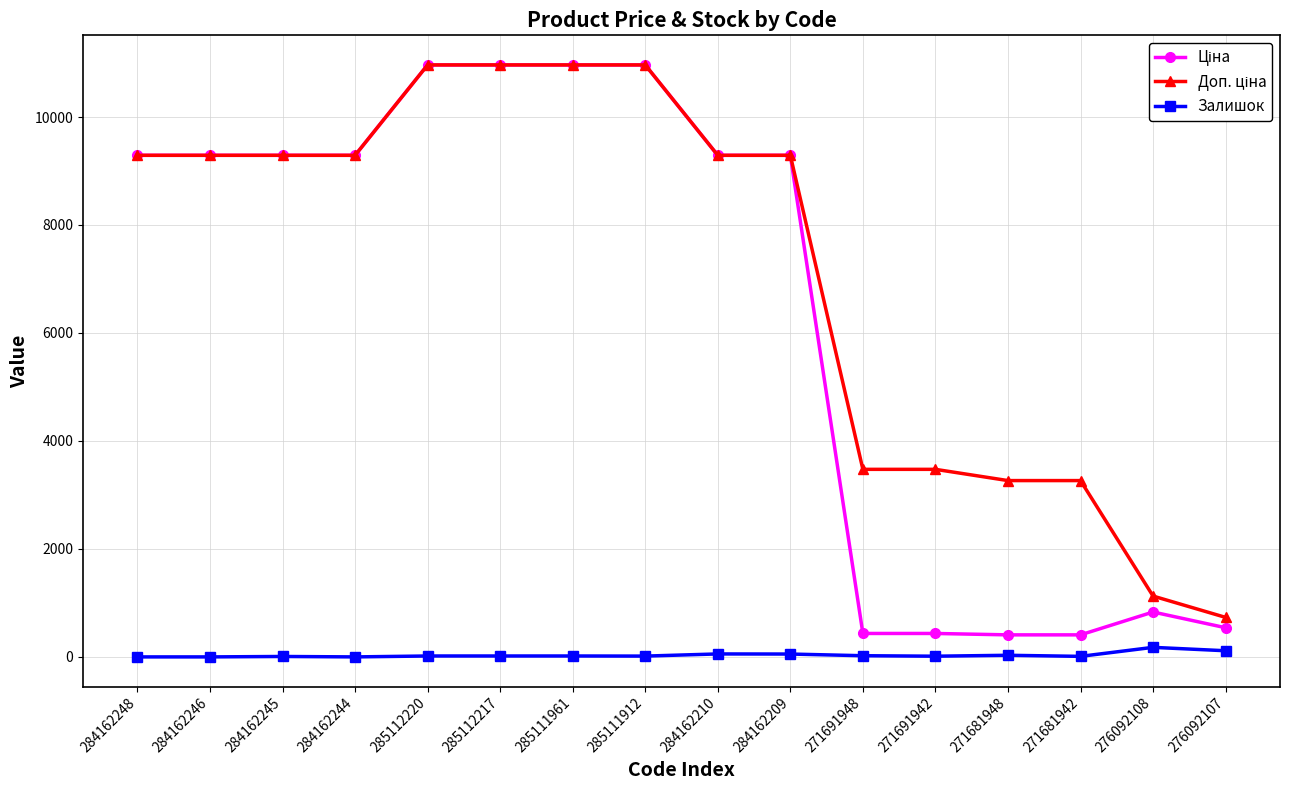

True or false: Залишок has a value of 10.0 at 271681942.

True